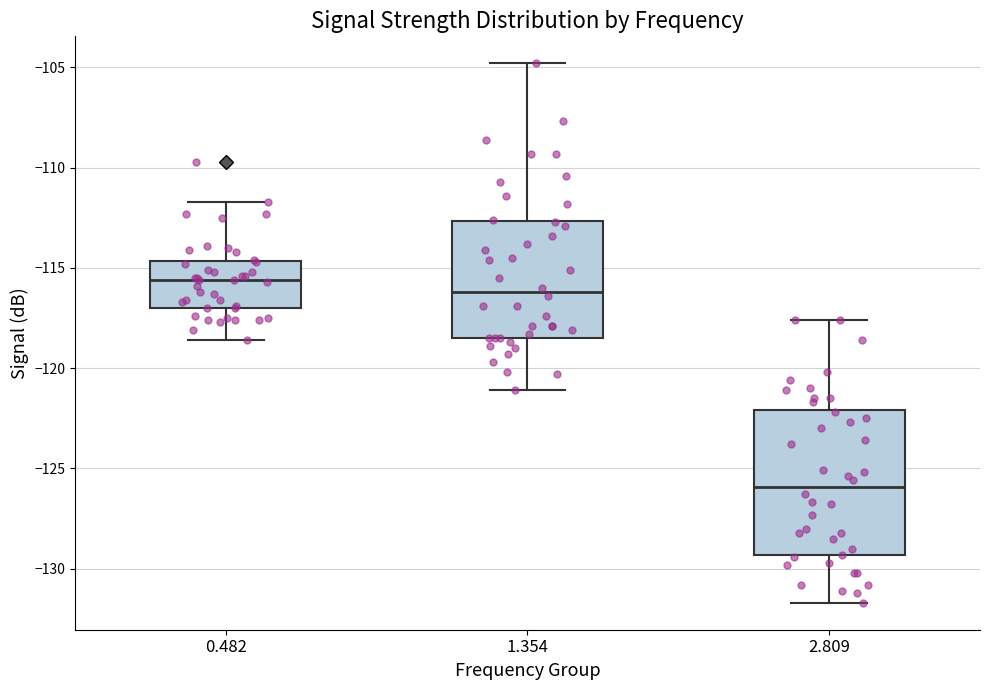

Which box is the tallest, from its lower edge to its upper edge?

2.809